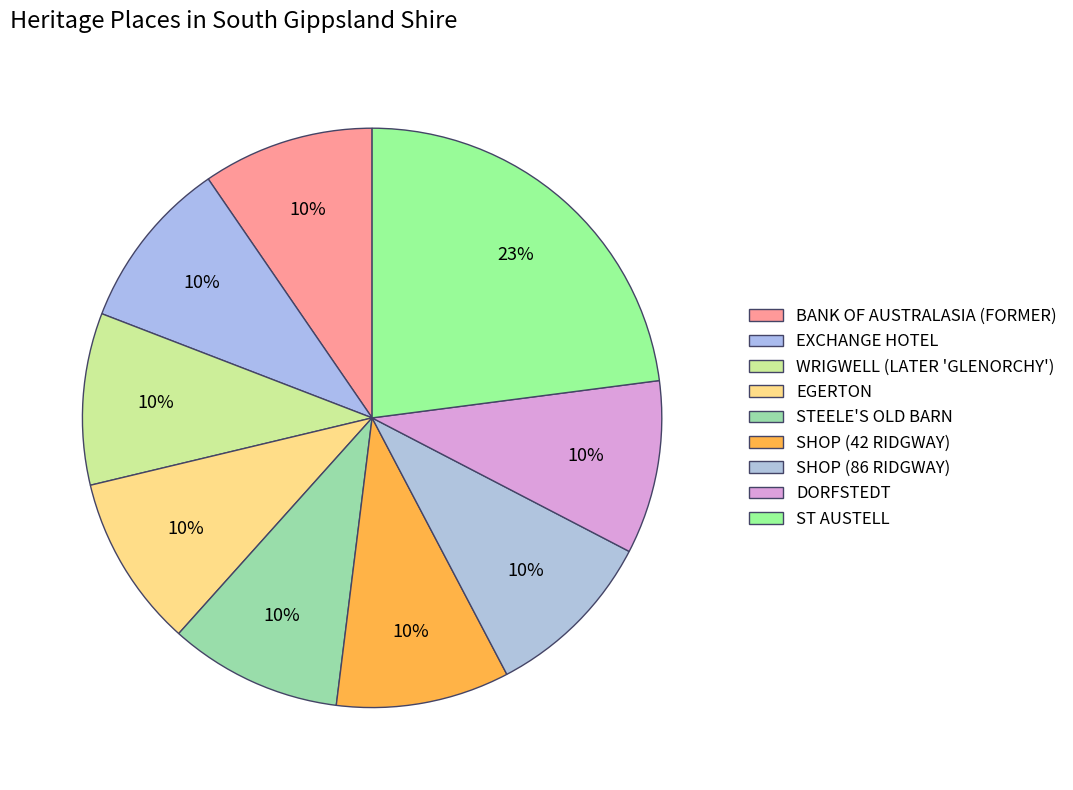

To the nearest percent, what is the average slice percentage?

11%